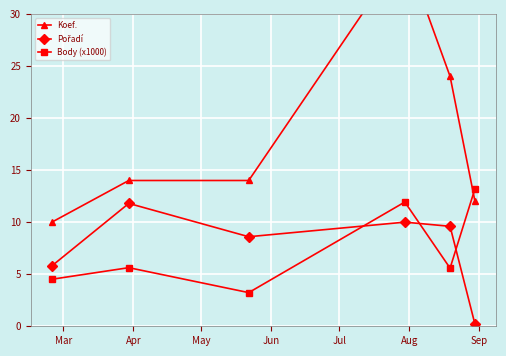

Reading left to right, transcribe all the data shown in this chart.

Koef.: 10.0	14.0	14.0	36.0	24.0	12.0
Pořadí: 5.8	11.8	8.6	10.0	9.6	0.2
Body (x1000): 4.5	5.6	3.2	11.9	5.6	13.2